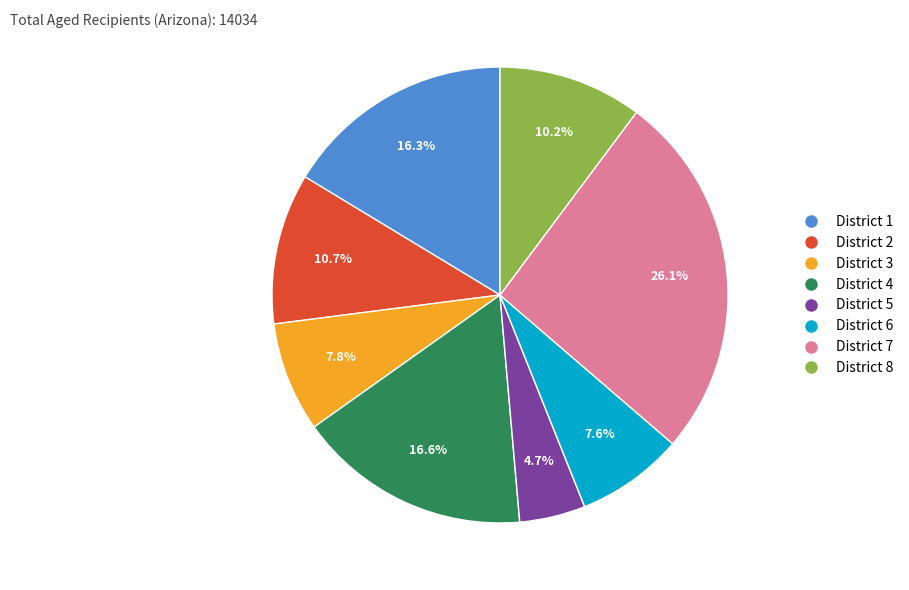

Do District 8 and District 6 together represent more than half of the pie?

No